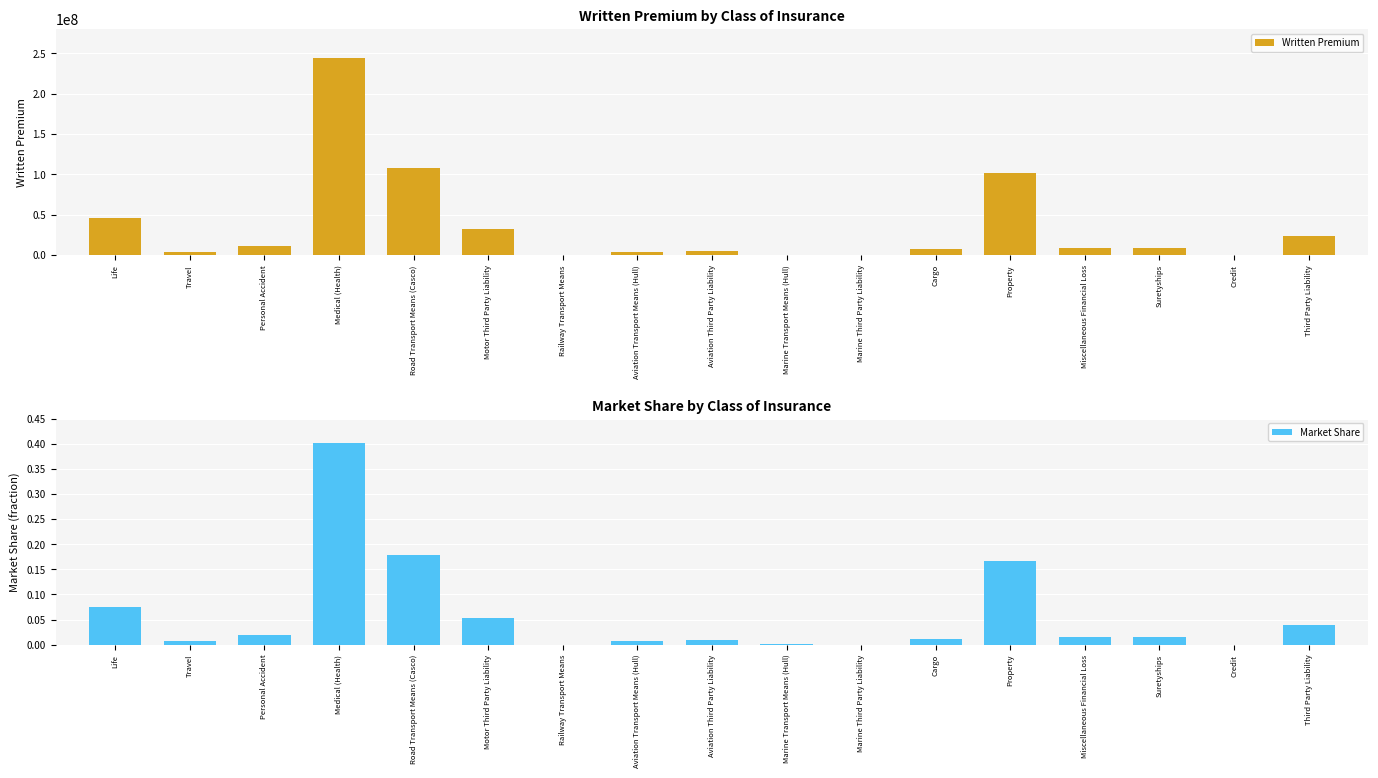

The value of Written Premium at Life is 25358129.2. True or false?

False